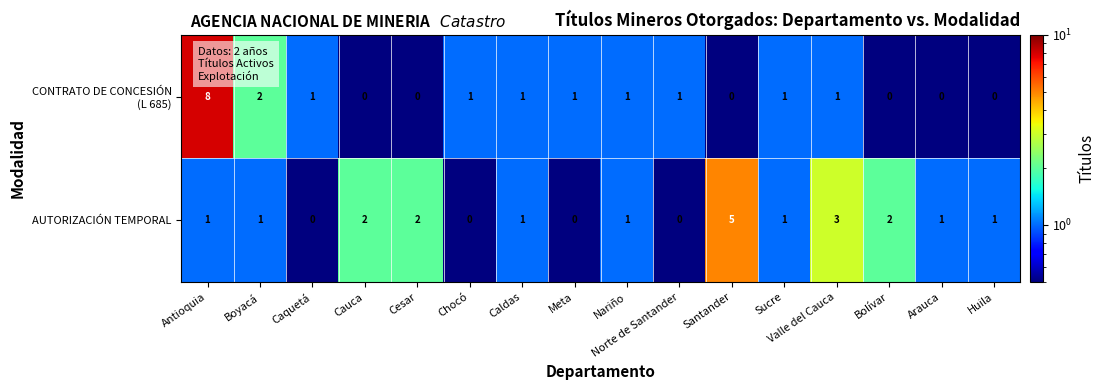

Which series has the largest total across all categories?

AUTORIZACIÓN TEMPORAL